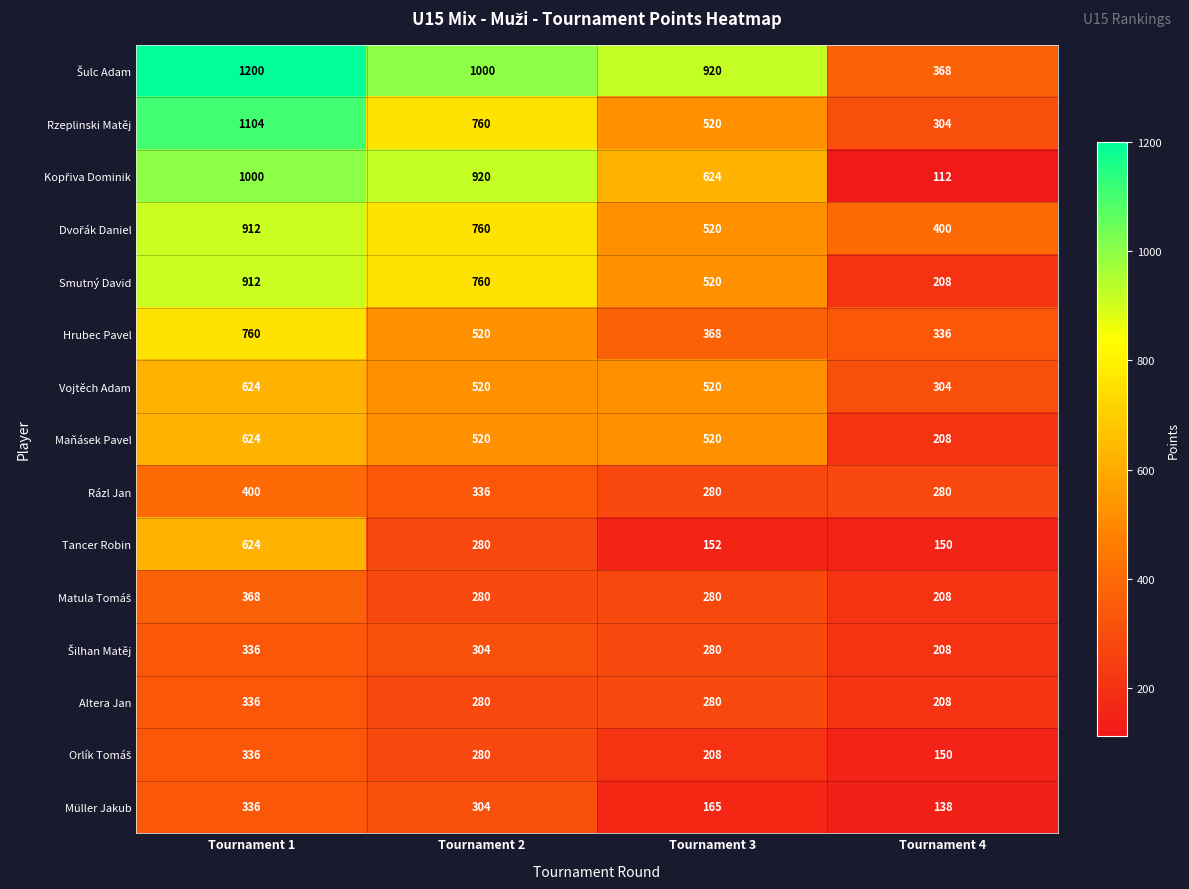

True or false: Rázl Jan has a value of 400 at Tournament 1.

True